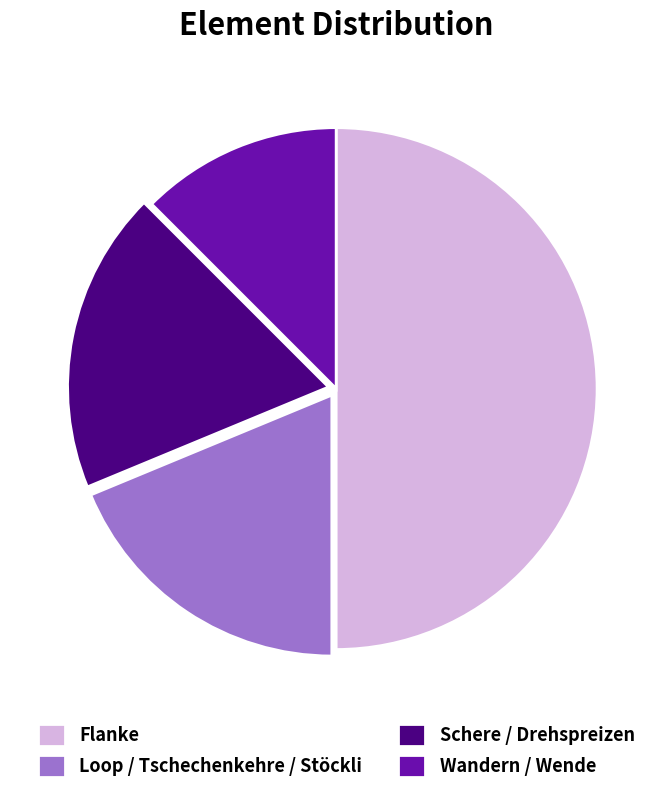

Is it true that Flanke is 55% of the pie?

False